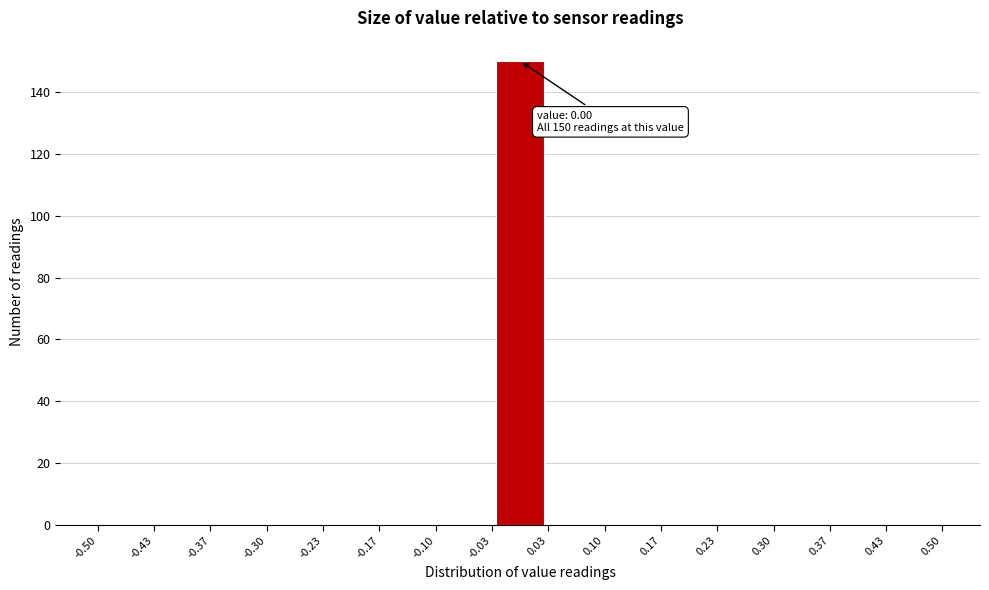

Over which range of the x-axis is the bar tallest?

-0.03 to 0.03